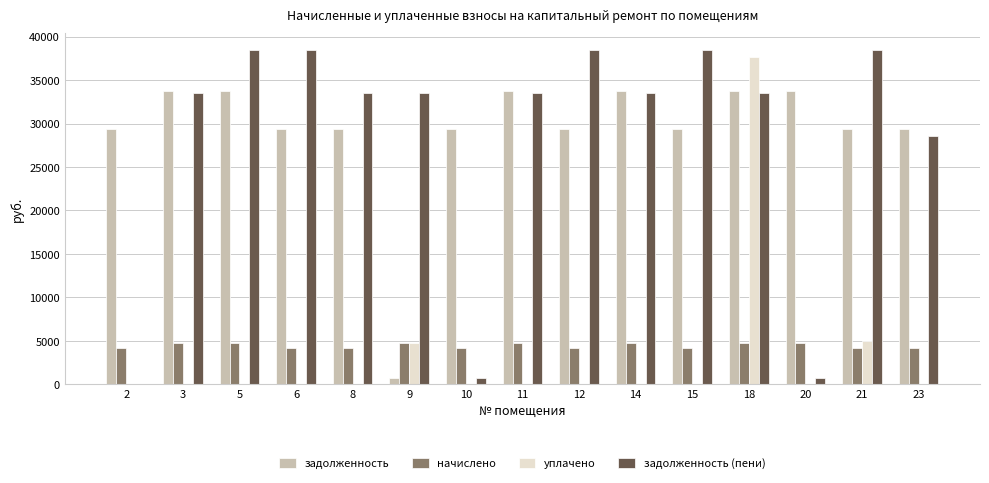

What is the sum of all начислено values?

66417.5